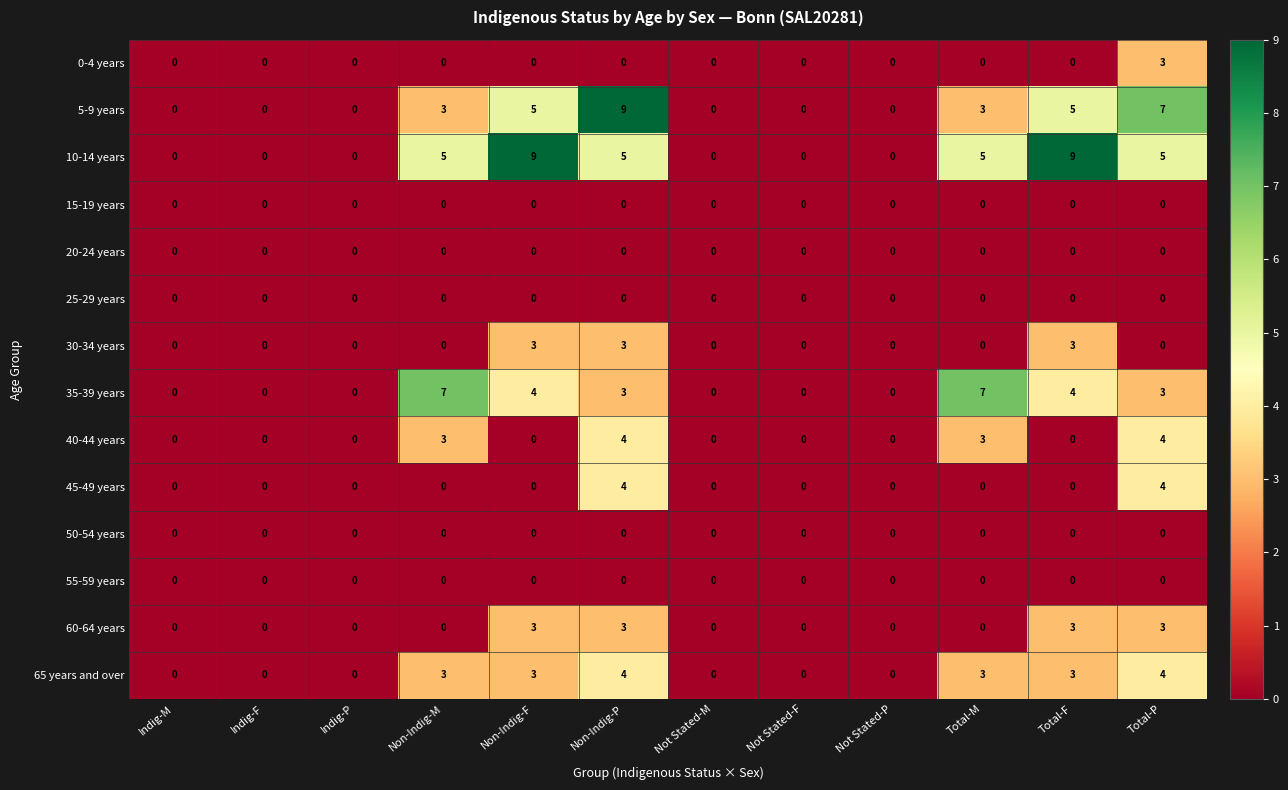

Which series has the largest total across all categories?

10-14 years